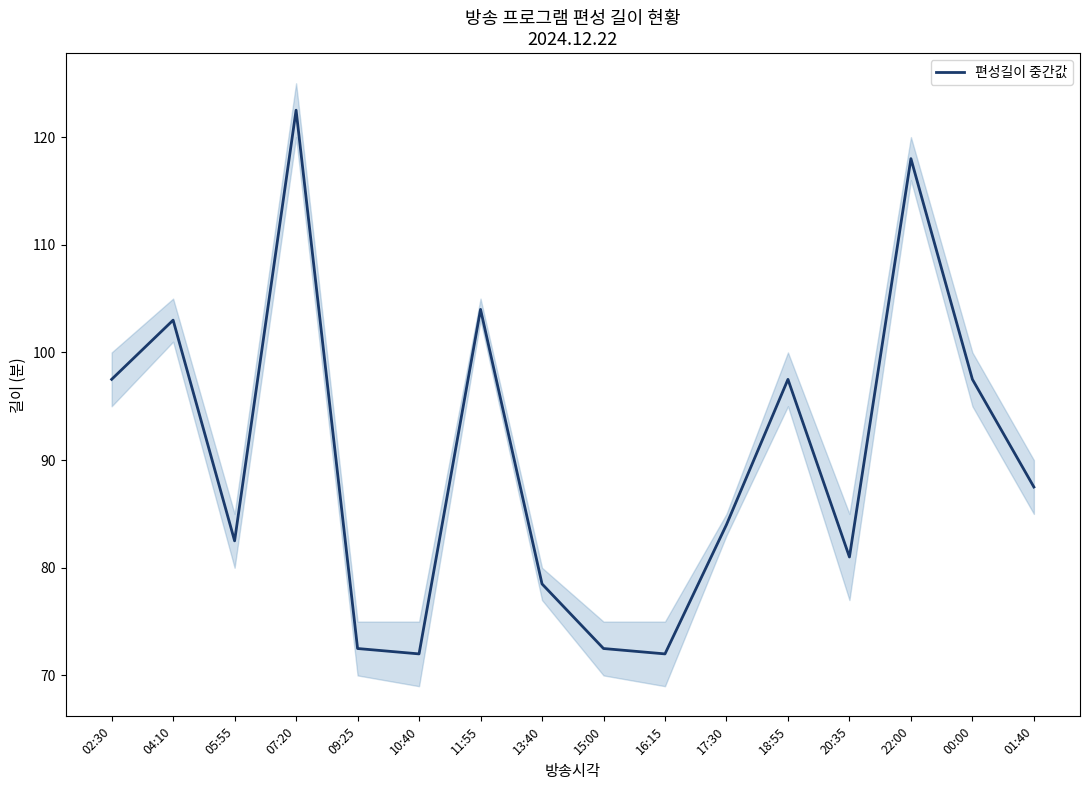

How many lines are shown in the chart?

1